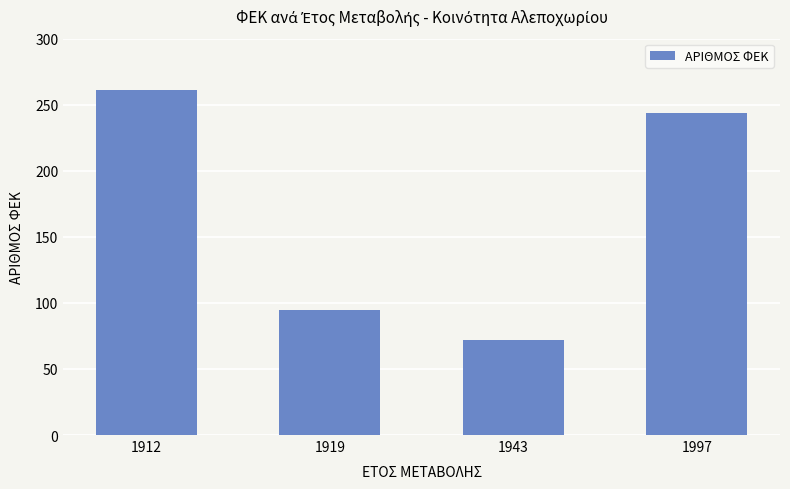

What is the maximum value shown in the chart?

261